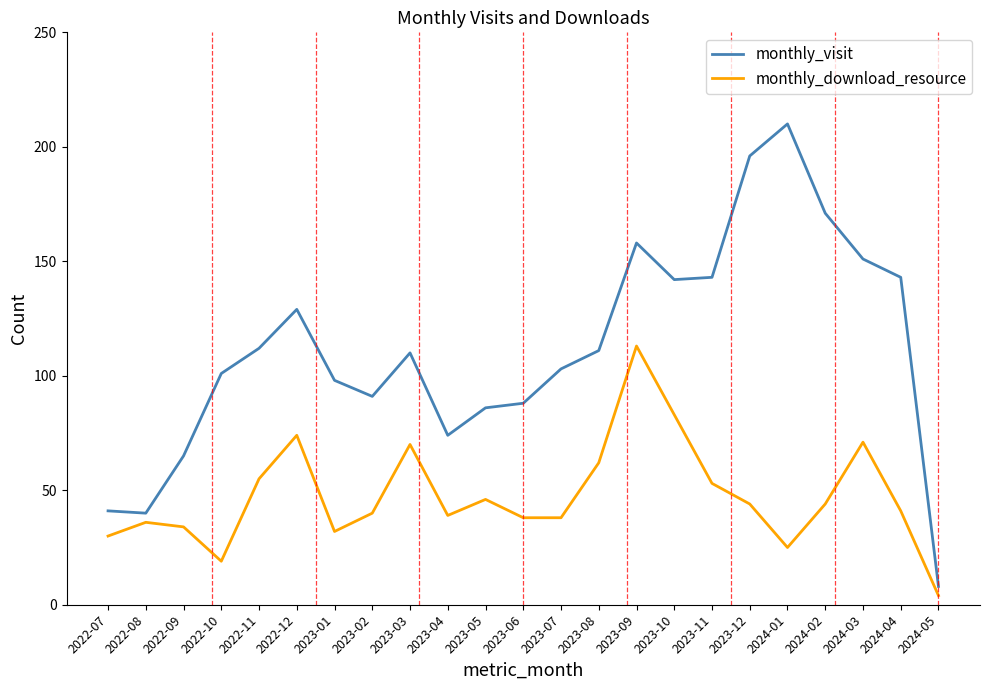

What is the difference between the maximum and second lowest values in the monthly_download_resource series?

94